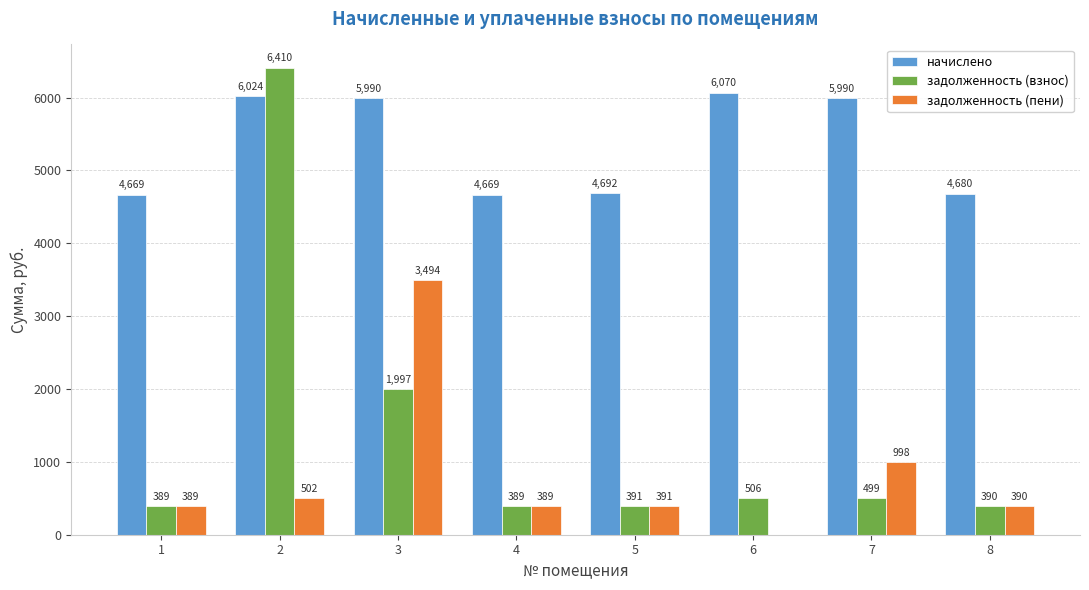

The value of задолженность (пени) at 8 is 646.6. True or false?

False